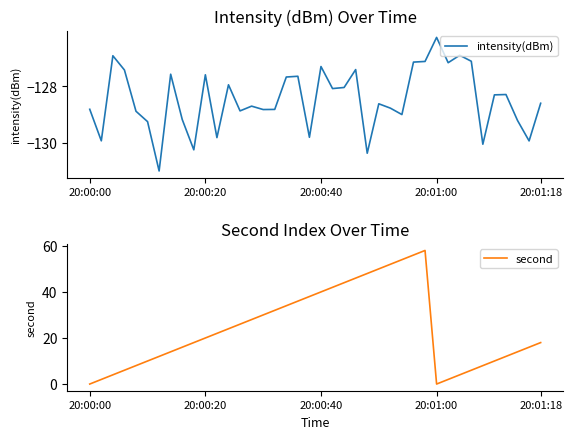

True or false: second and intensity(dBm) intersect in this chart.

False